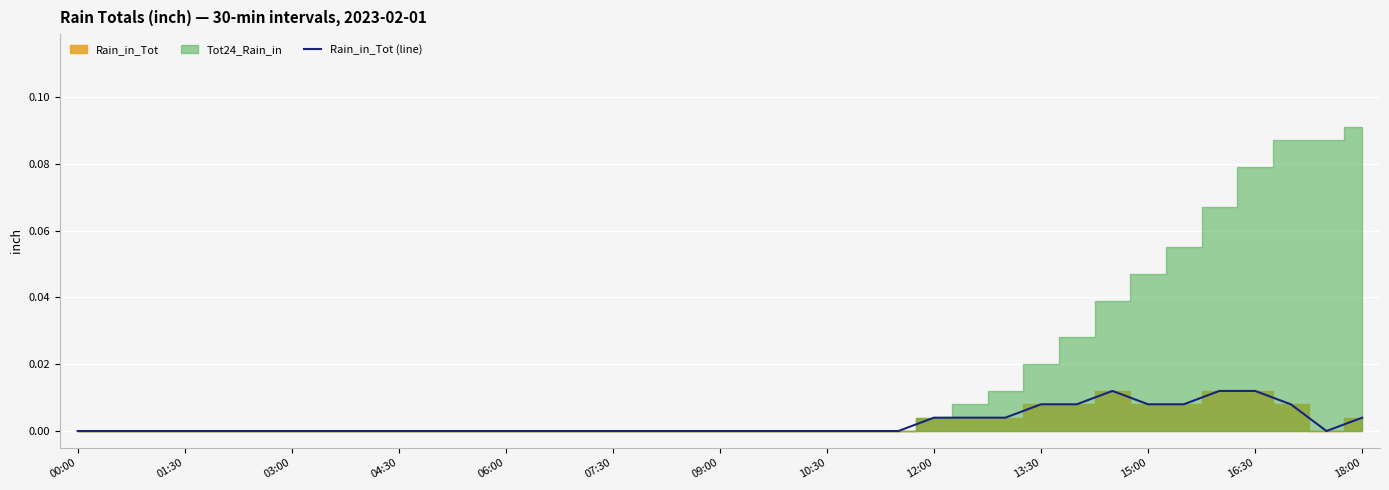

How many positive values are there?

12